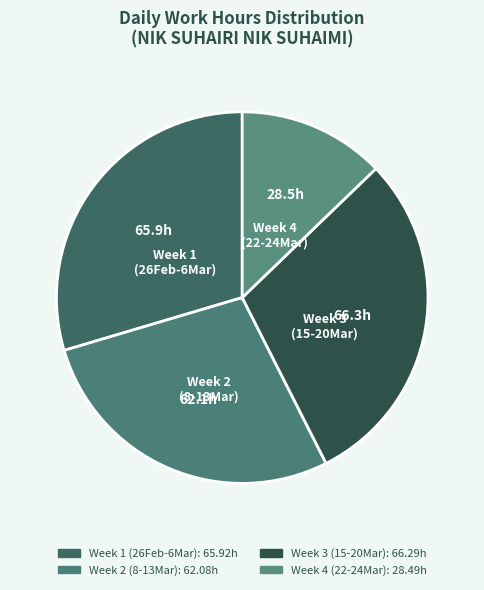

The Week 3 (15-20Mar) slice represents 23% of the pie. True or false?

False